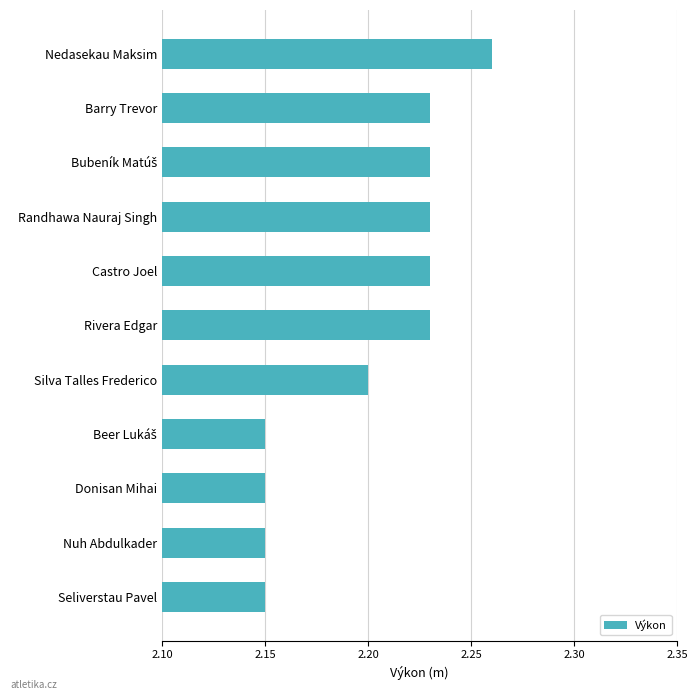

What is the difference between the maximum and minimum values?

0.1